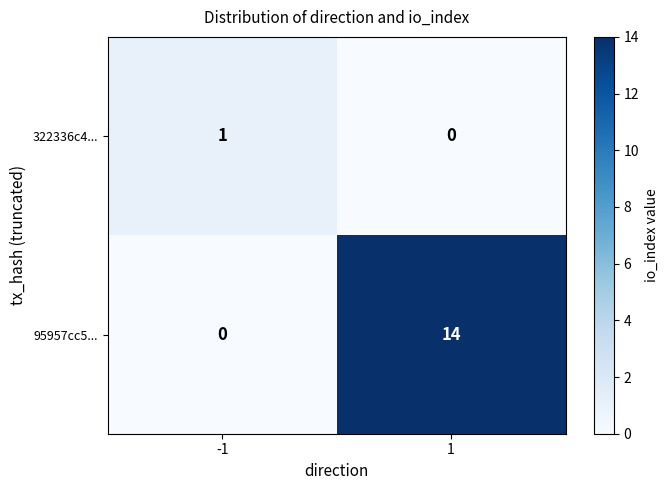

What is the sum of all 95957cc5... values?

14